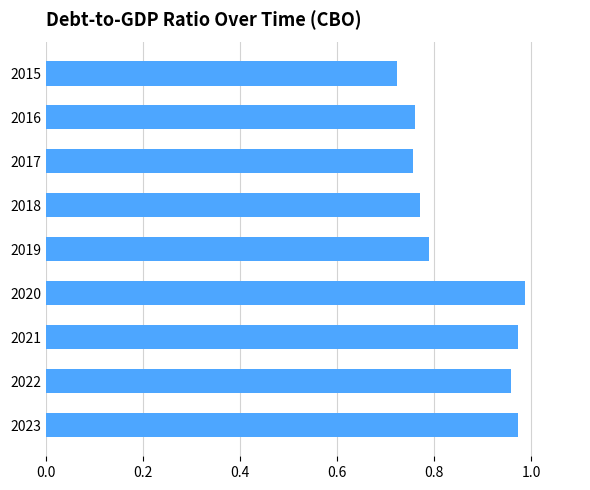

Which has a higher value, 2019 or 2017?

2019